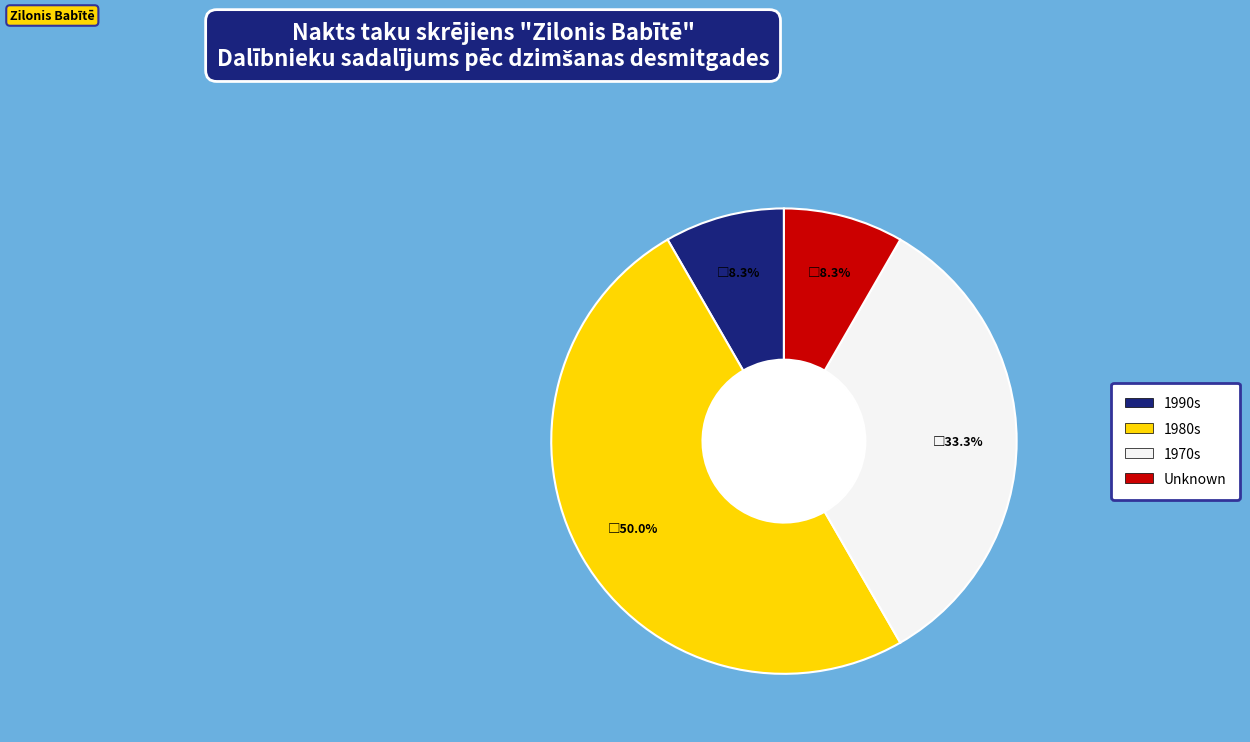

Is there a majority slice in this chart?

No